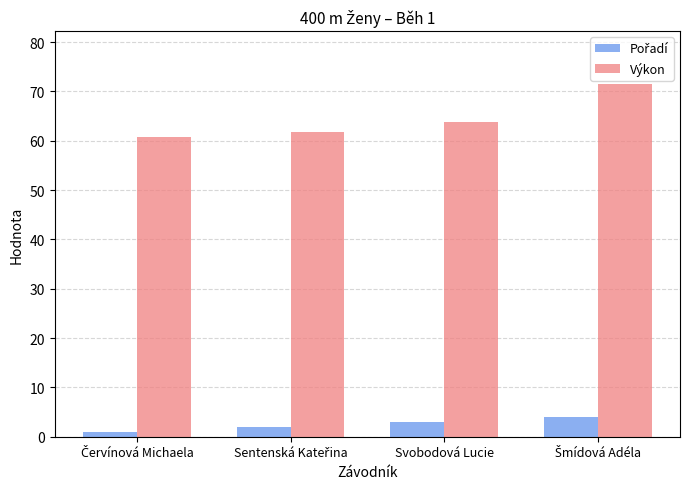

True or false: Výkon has a value of 113.4 at Svobodová Lucie.

False